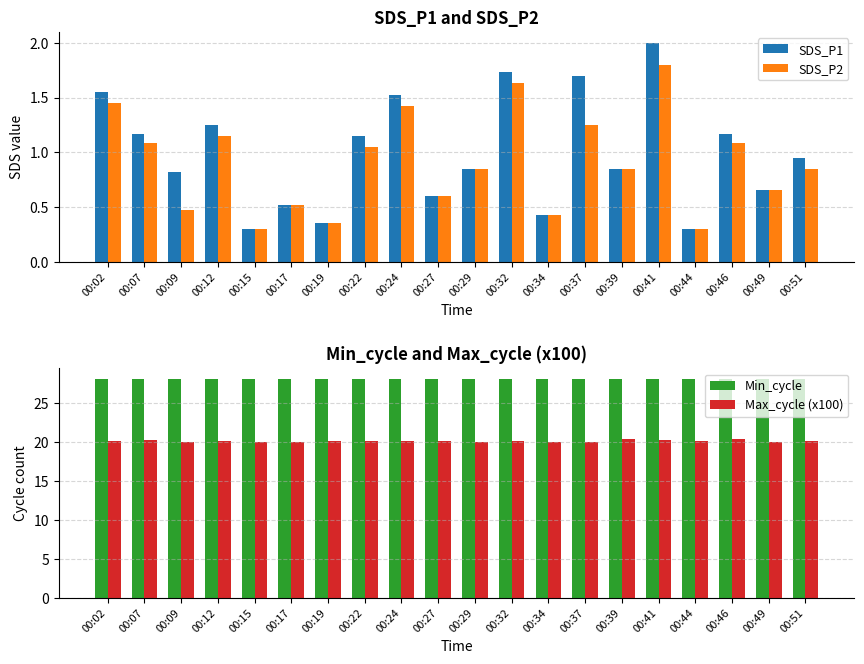

How many bars are there in each group?

4